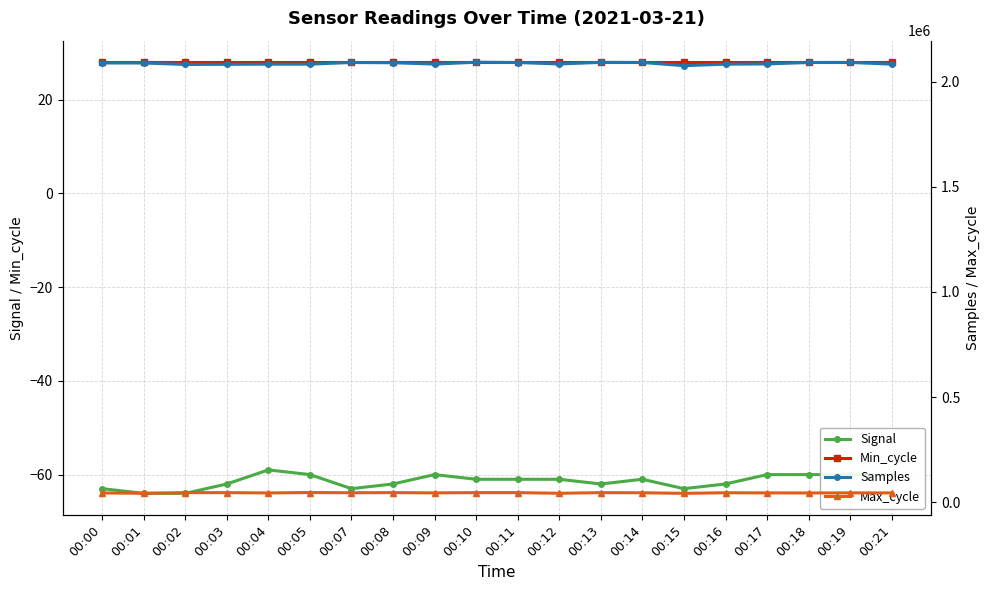

What are all the series names shown in the legend?

Signal, Min_cycle, Samples, Max_cycle